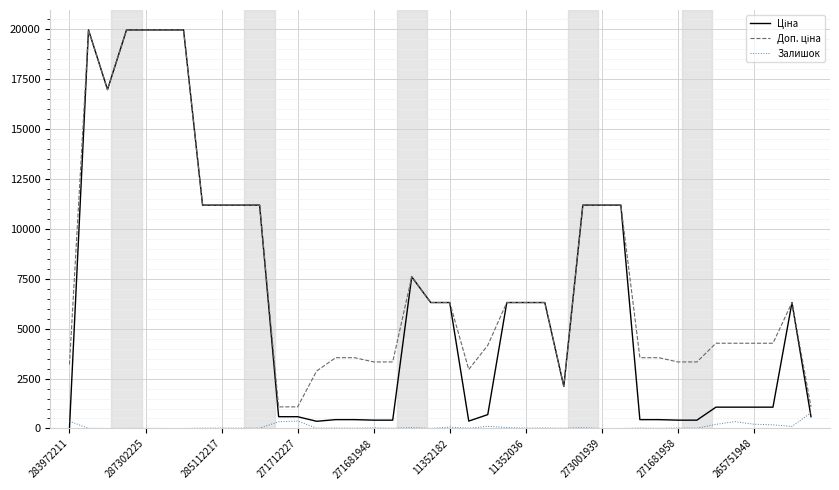

What is the greatest value displayed?

19964.2